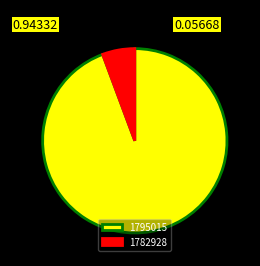

What is the smallest slice in the pie chart?

1782928